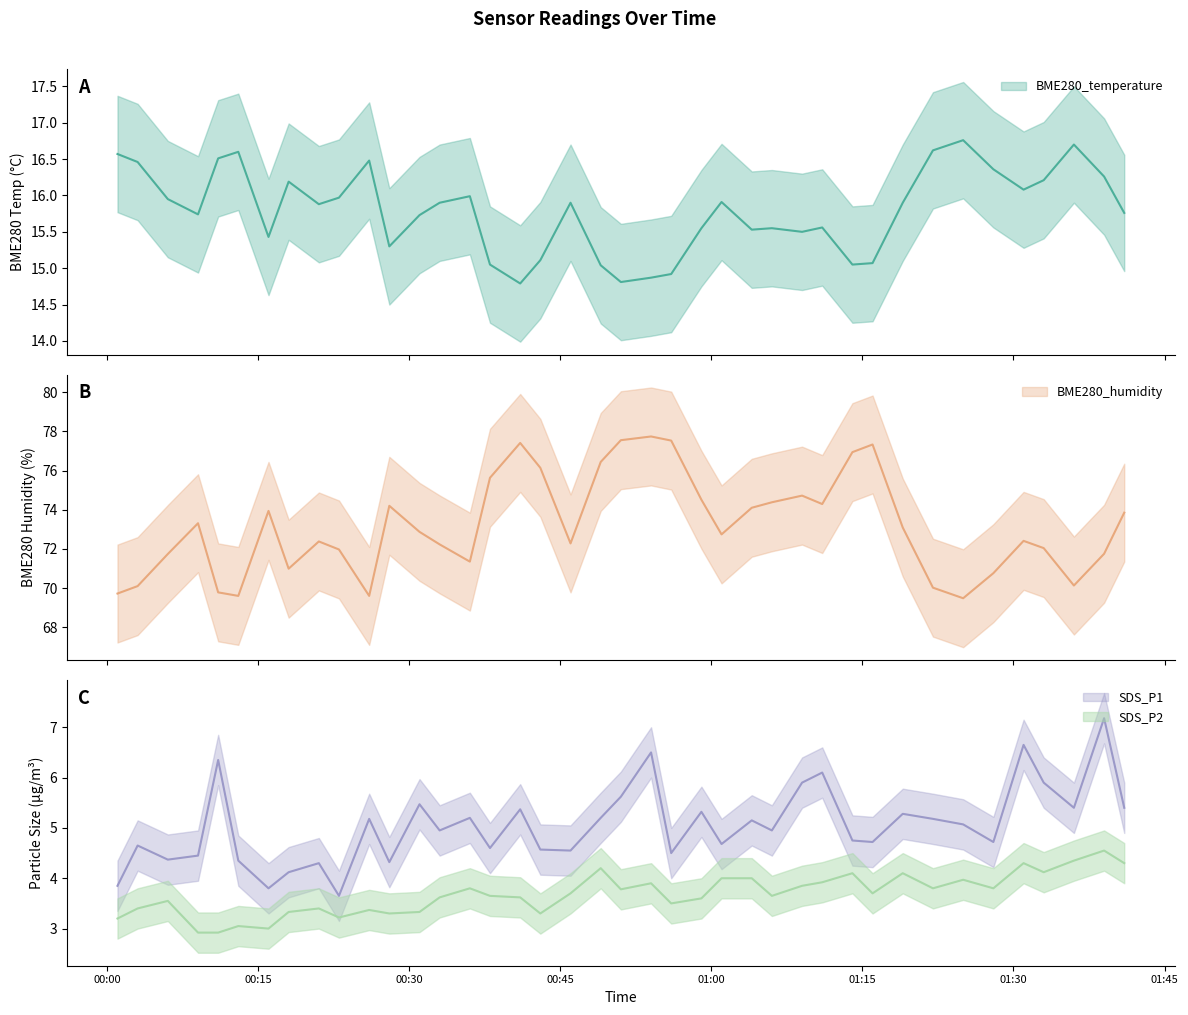

At how many categories does at least one series exceed 38?

40